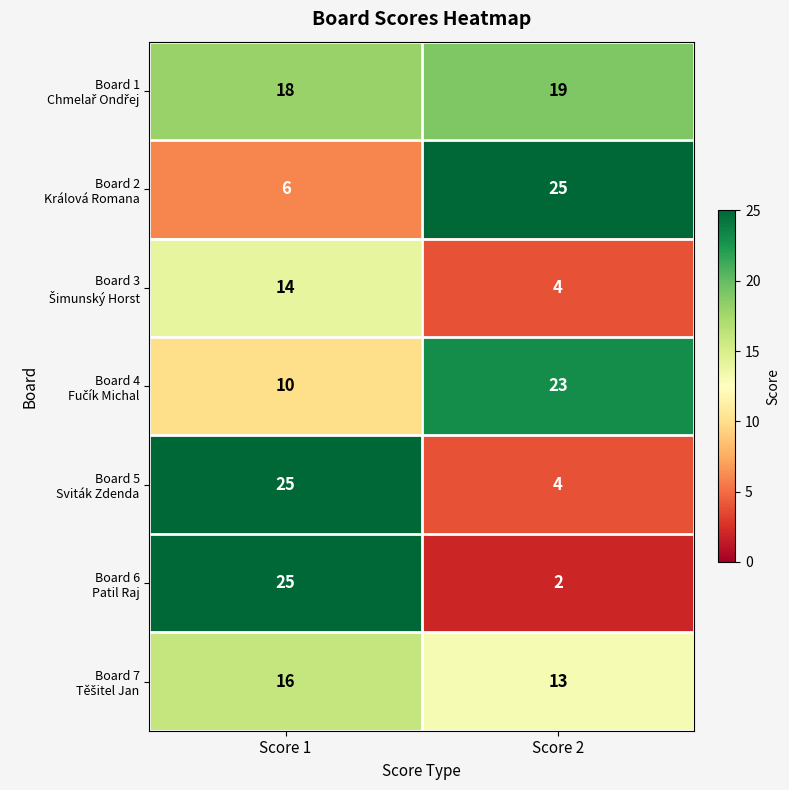

What is the difference between the highest and lowest values at Score 2?

23